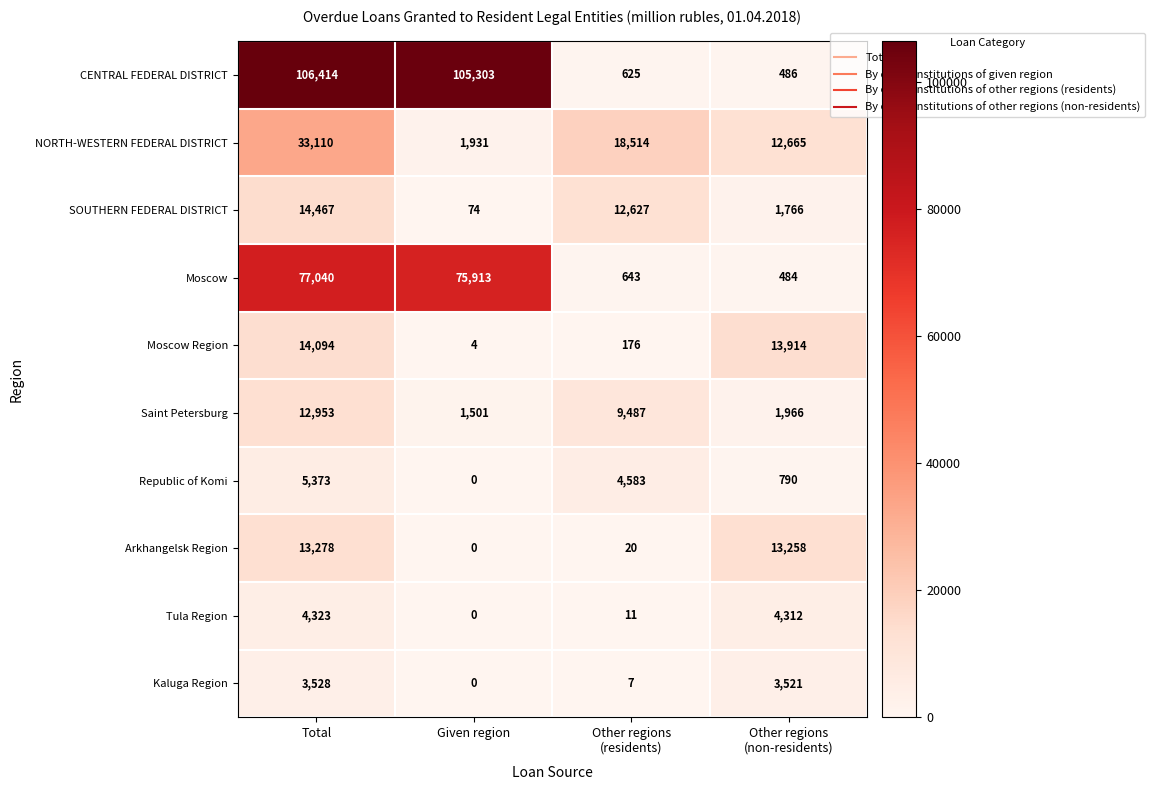

Is it true that SOUTHERN FEDERAL DISTRICT equals 74 at Given region?

True